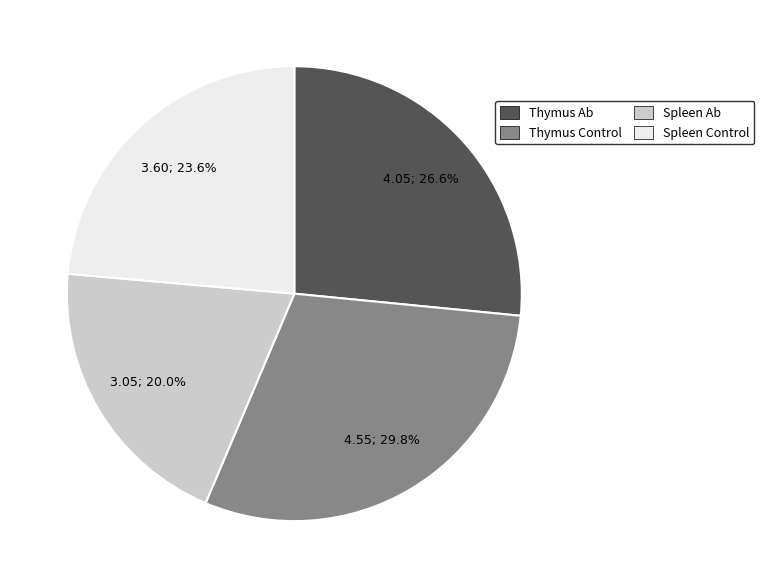

Rank the categories by value from highest to lowest.

Thymus Control, Thymus Ab, Spleen Control, Spleen Ab